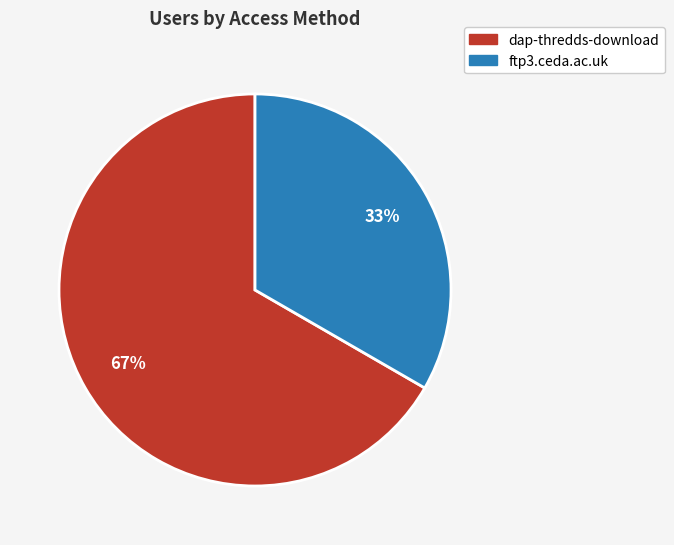

What percentage is the ftp3.ceda.ac.uk slice, to the nearest percent?

33%